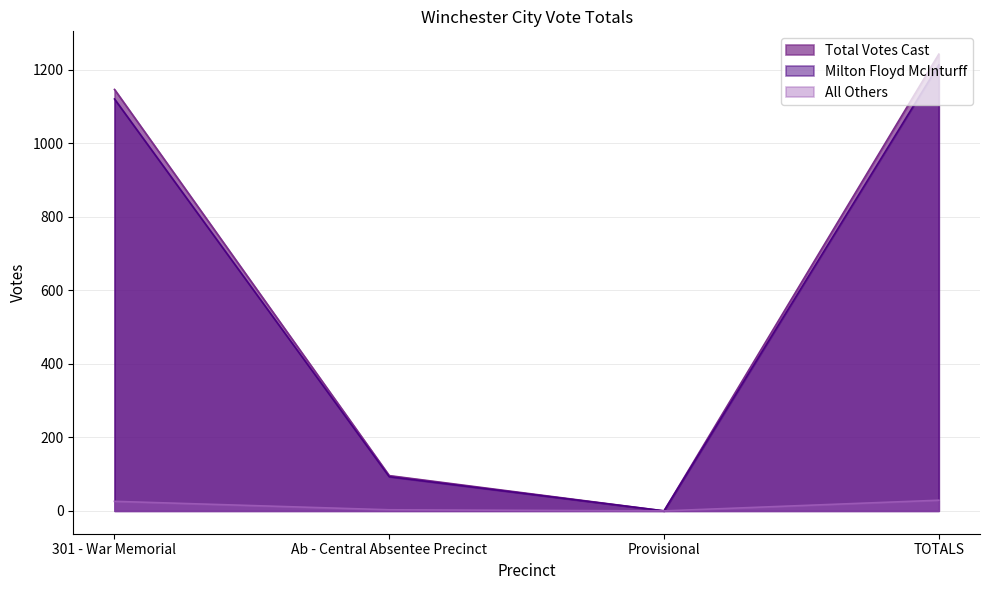

True or false: Milton Floyd McInturff and All Others intersect in this chart.

False